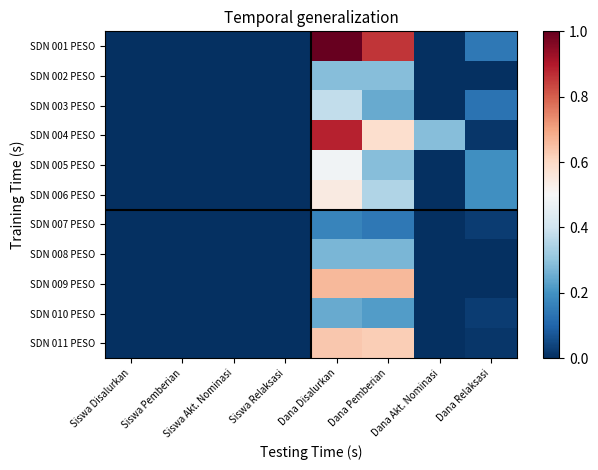

At how many categories does at least one series exceed 0?

8